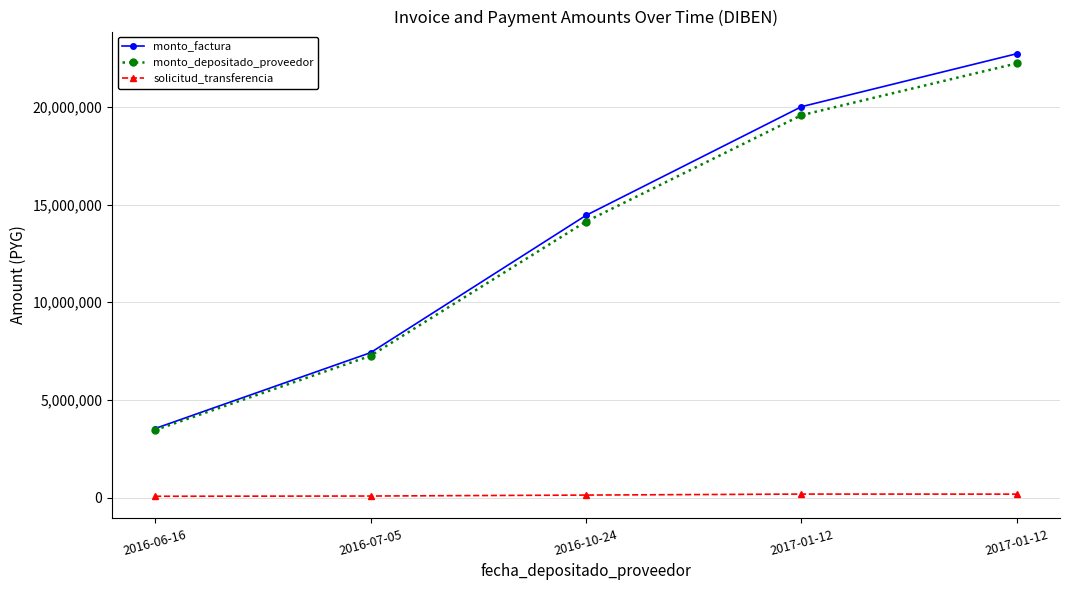

What are all the series names shown in the legend?

monto_factura, monto_depositado_proveedor, solicitud_transferencia